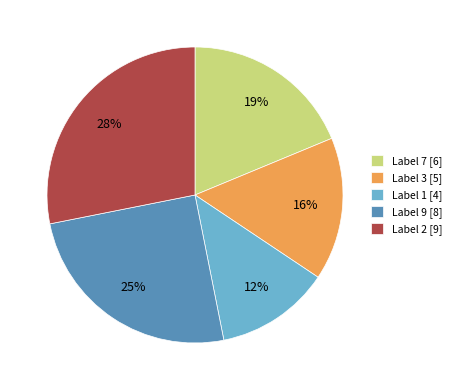

Which category has the smallest portion of the pie?

Label 1 [4]